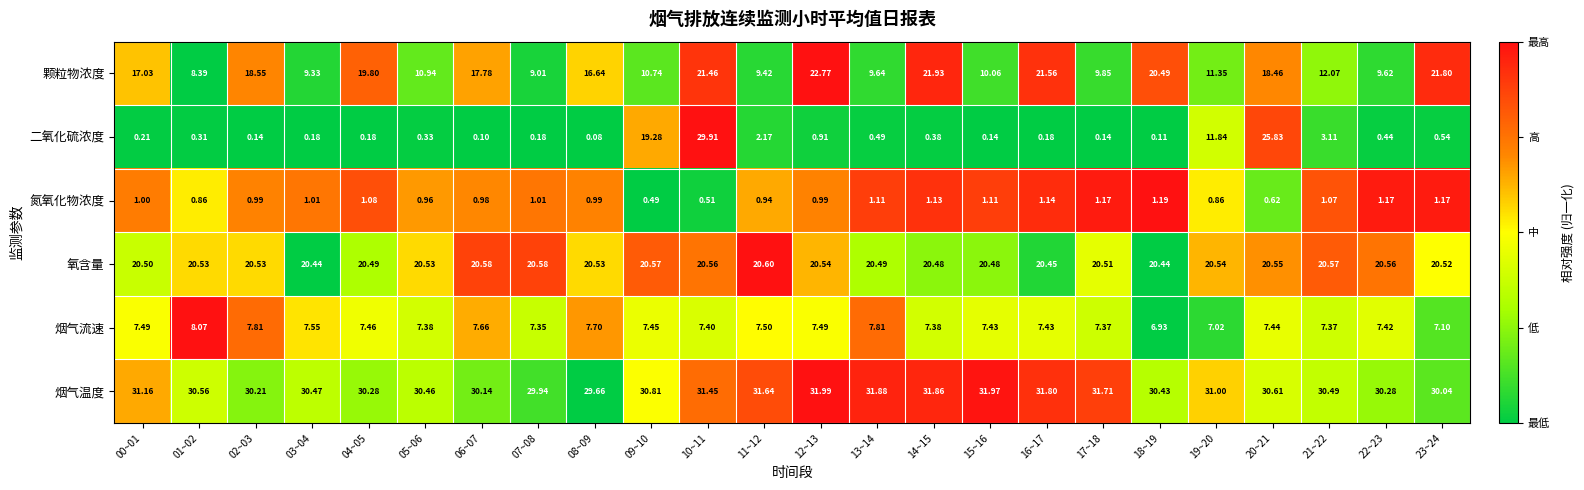

Between 09~10 and 20~21, which series saw the biggest shift?

颗粒物浓度